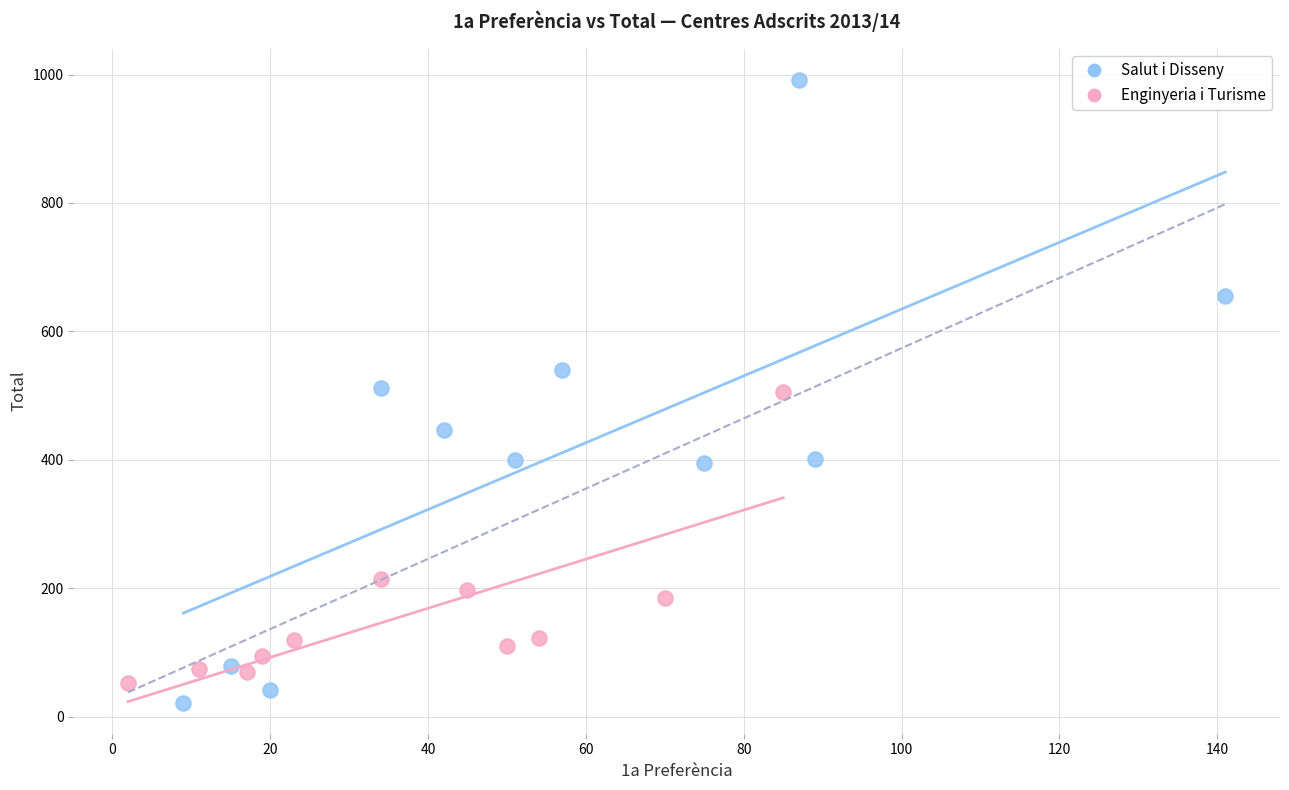

Which series reaches the maximum Y coordinate?

Salut i Disseny